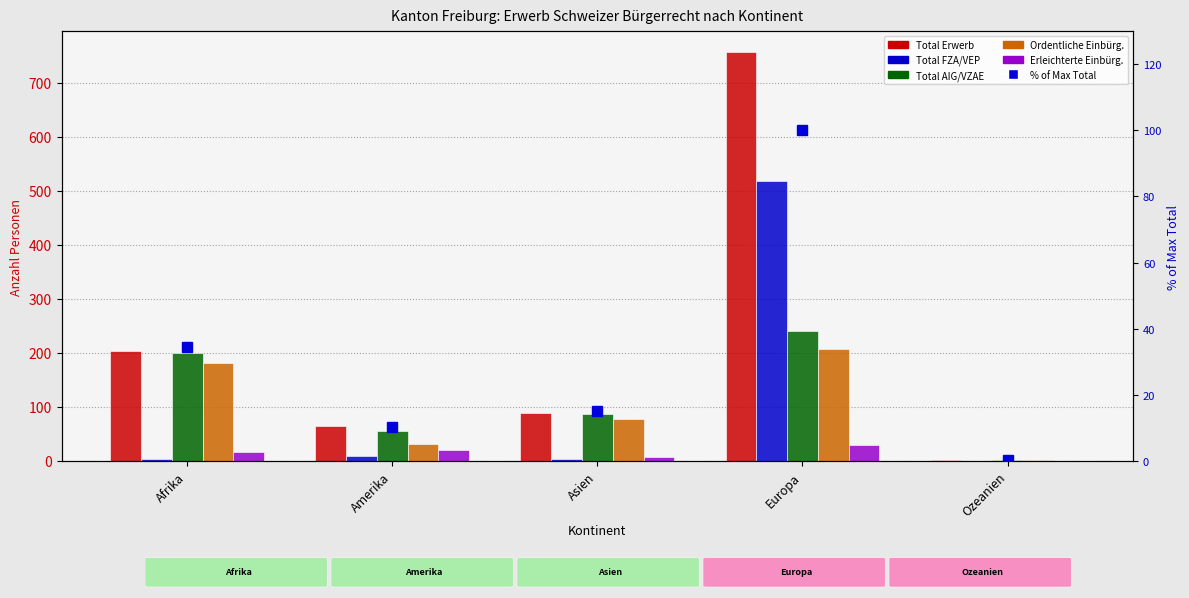

How many distinct data groups are displayed?

6